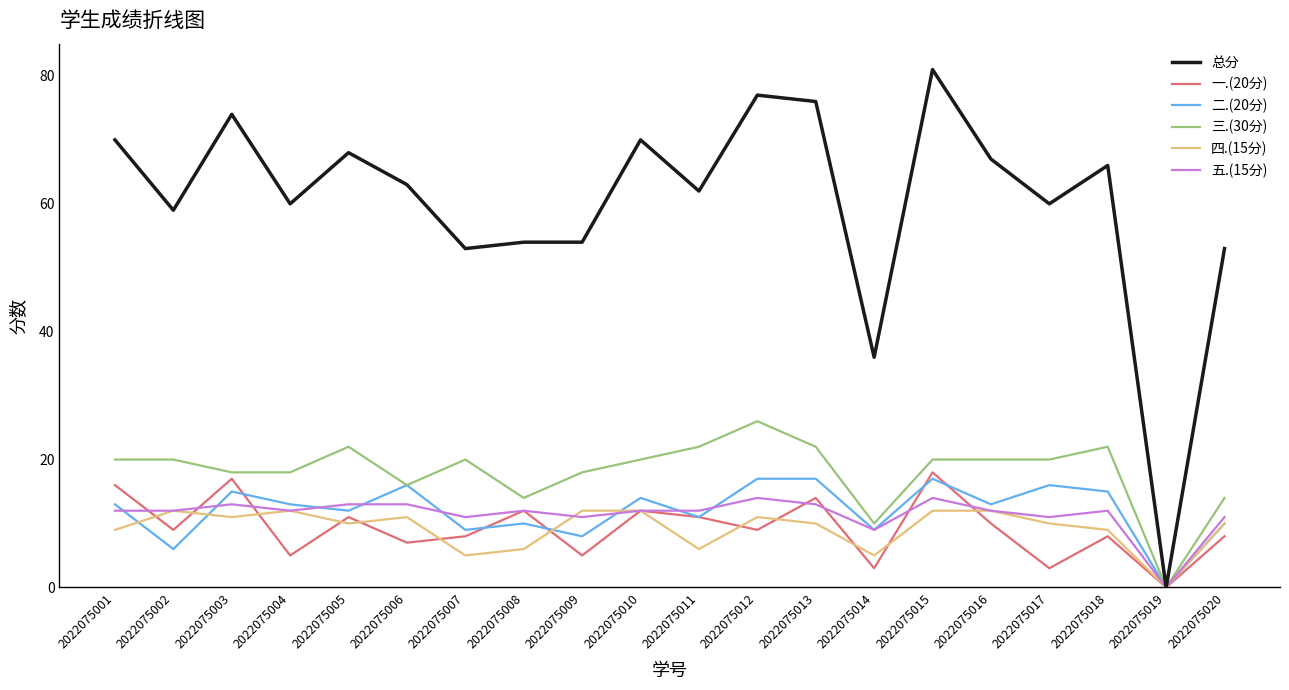

Which series has the largest total across all categories?

总分